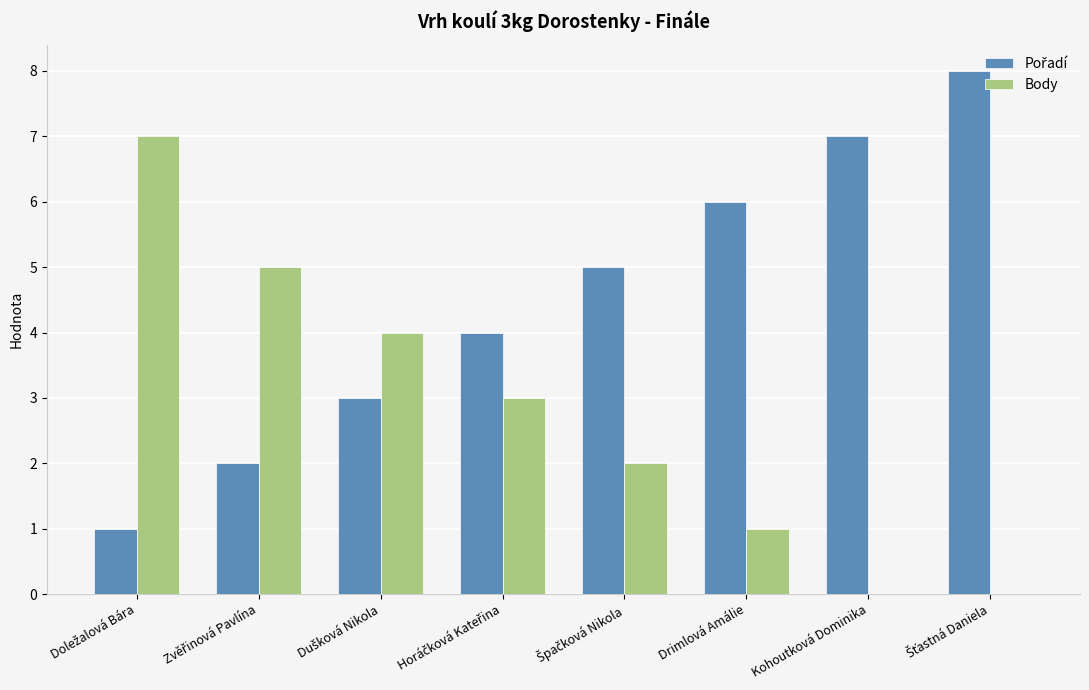

The Body series shows 1 at Drimlová Amálie. True or false?

True